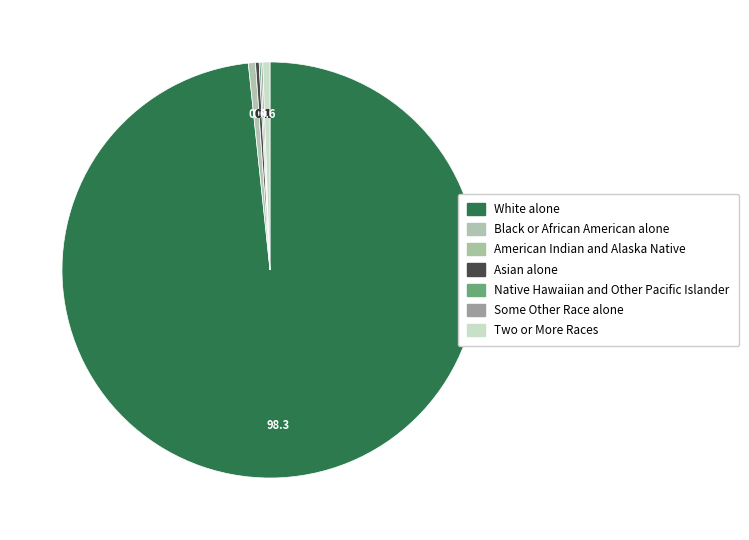

To the nearest percent, what is the combined percentage of American Indian and Alaska Native and Black or African American alone?

1%